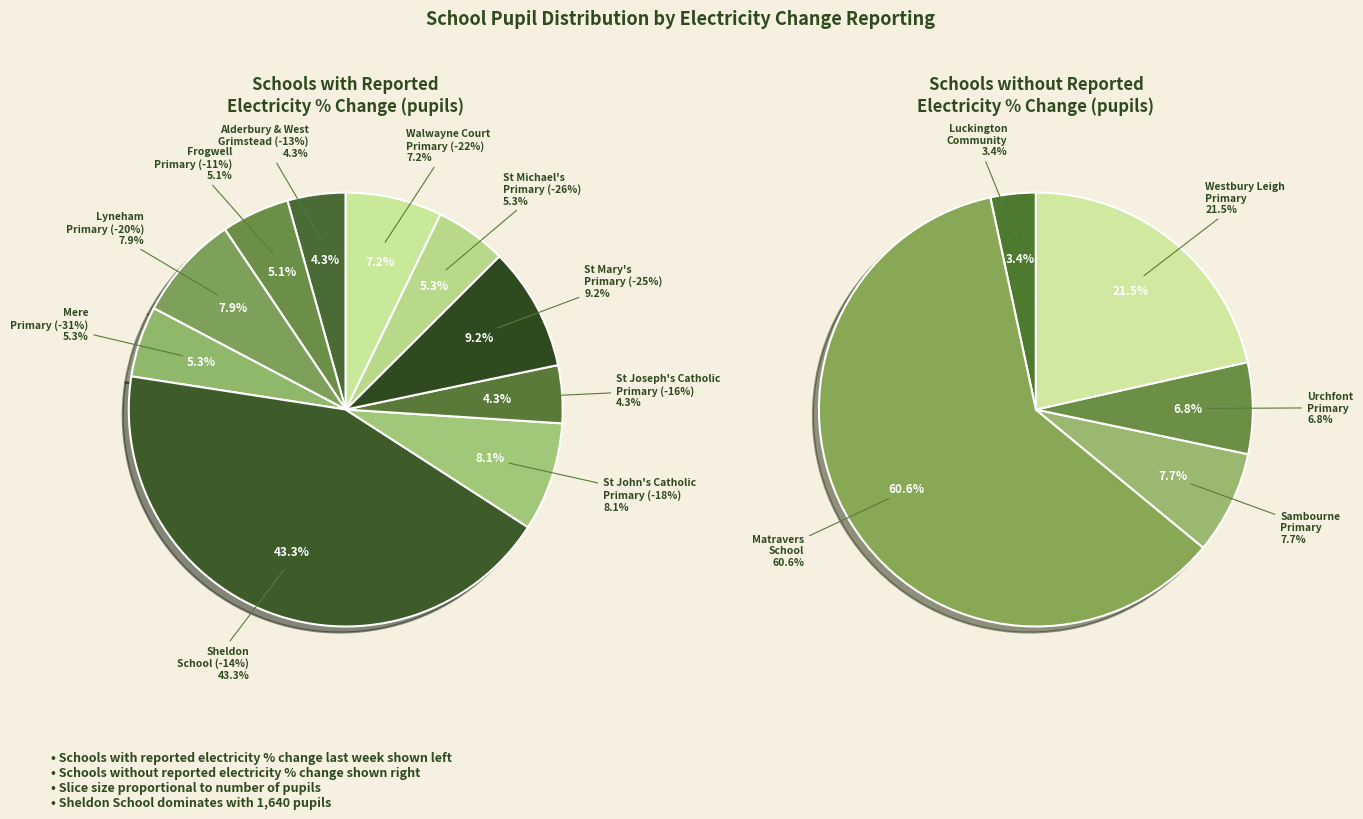

Which slice is the largest?

Sheldon School